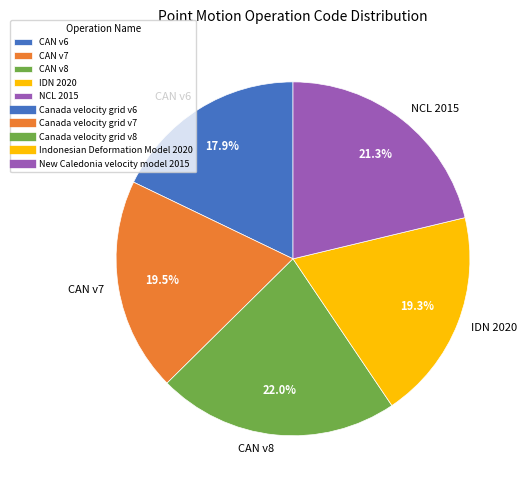

Which has a higher value, IDN 2020 or CAN v8?

CAN v8